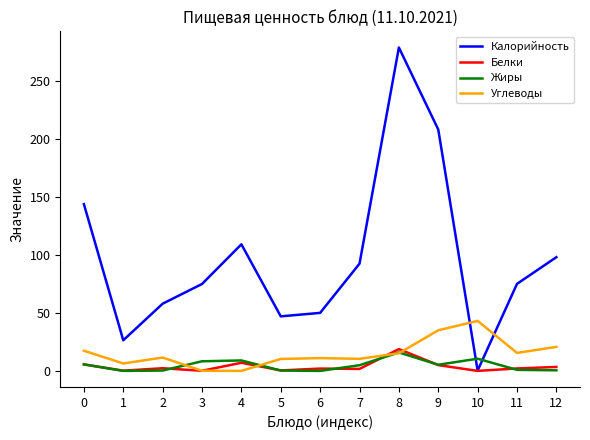

What is the total value across all series at 4?

125.1